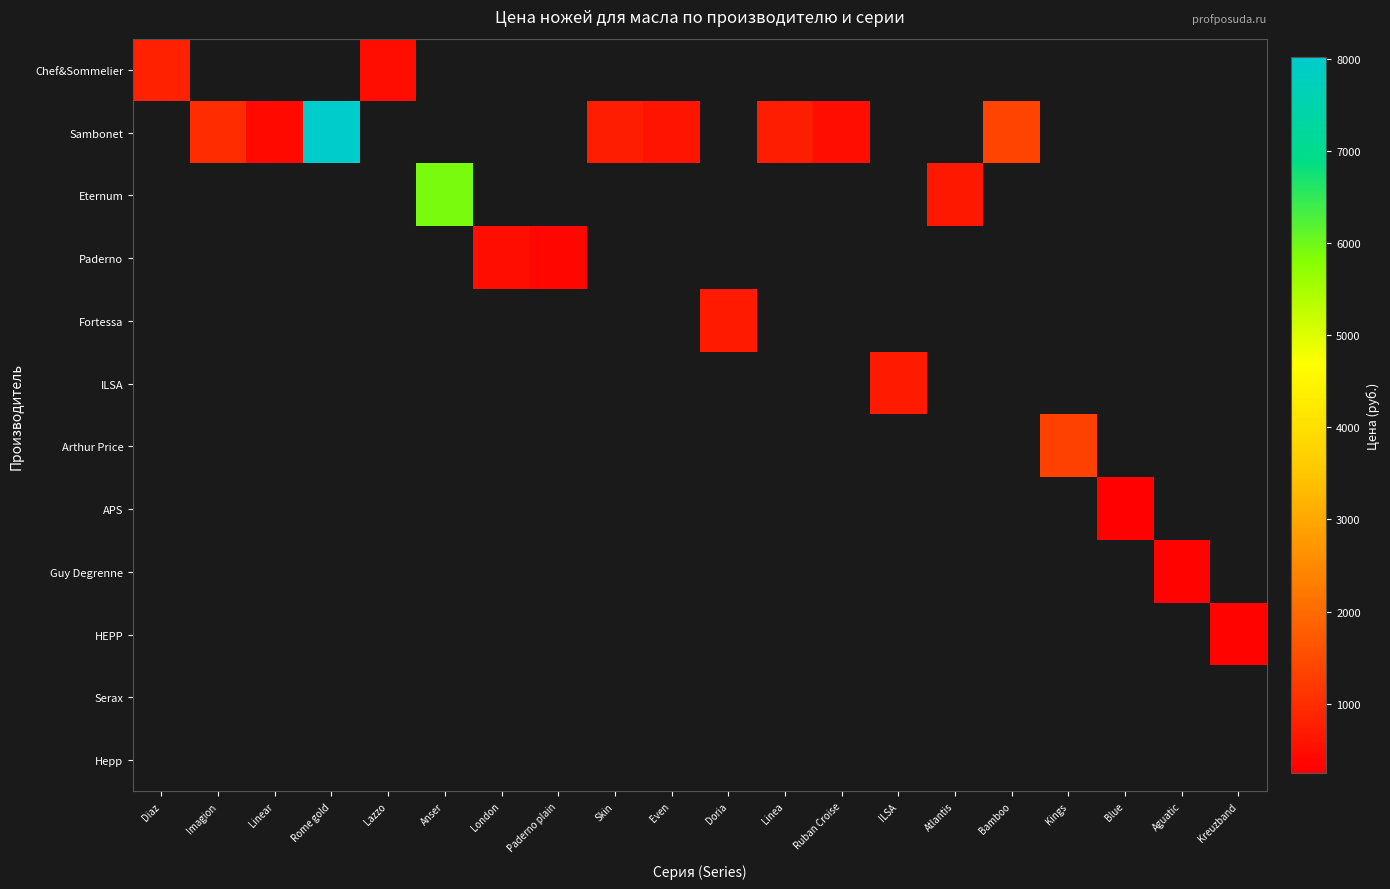

How many distinct data groups are displayed?

12